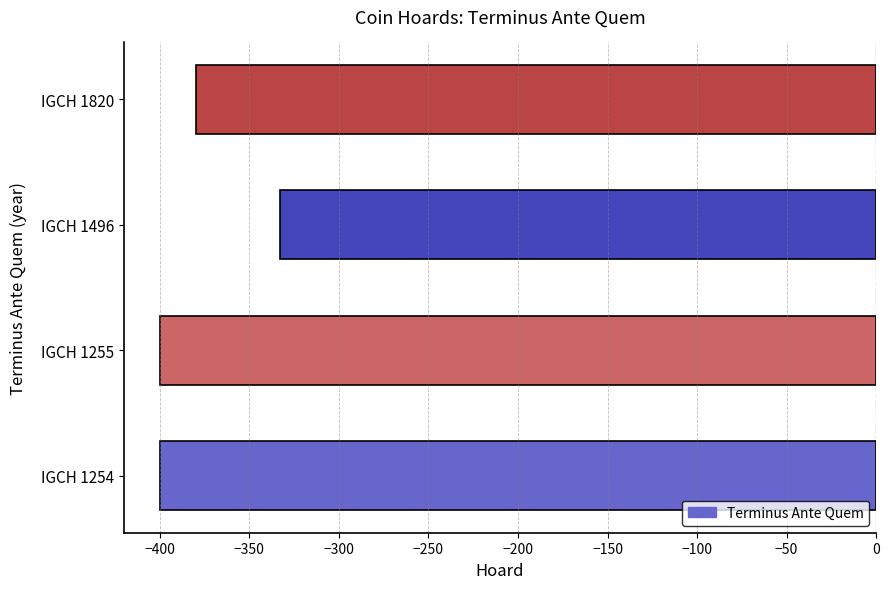

Does the chart contain any negative values?

Yes